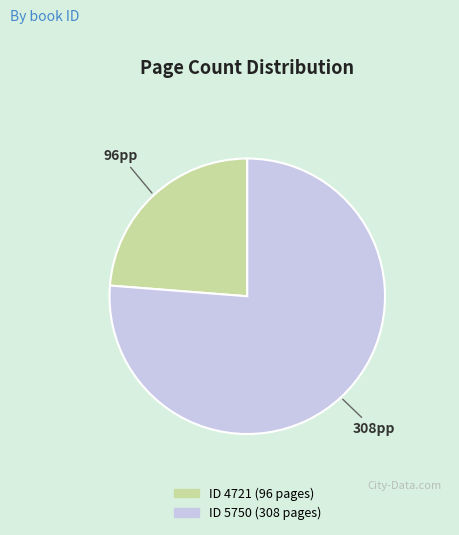

Count the number of slices in the pie.

2